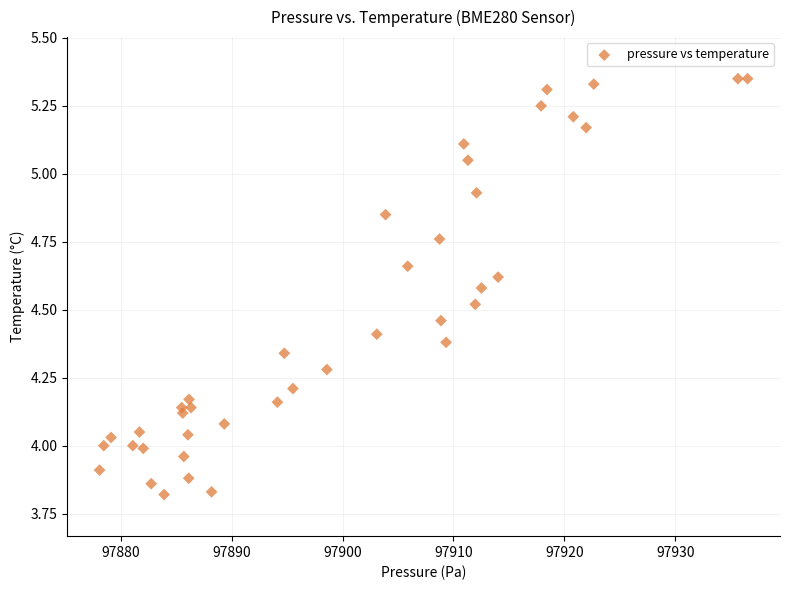

What is the range of Y values (max minus min)?

1.5